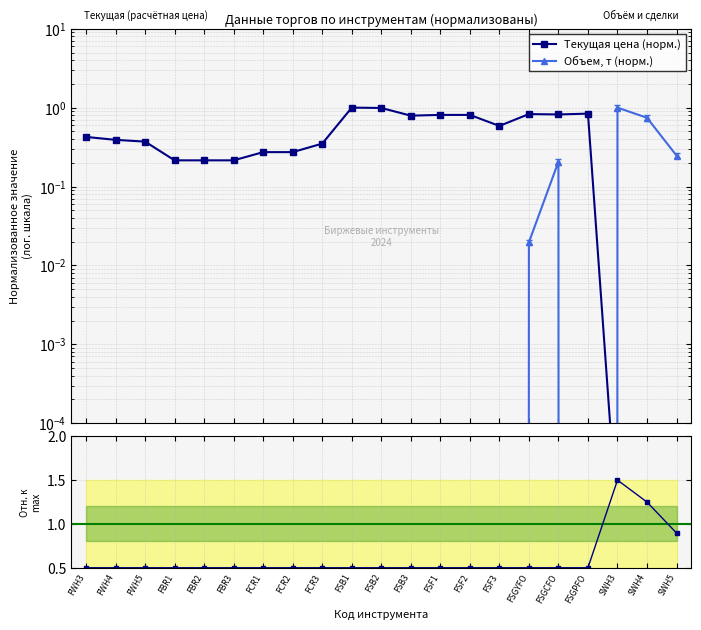

What is the total value across all series at FSB1?

1.5